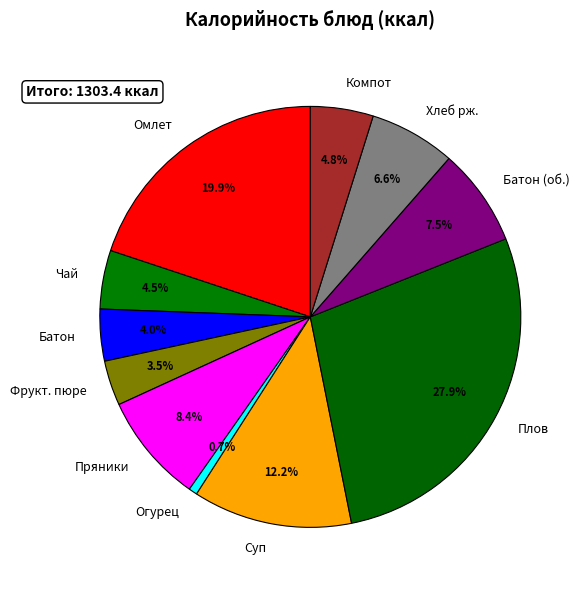

What is the ratio of the value at Батон to the value at Чай?

0.9